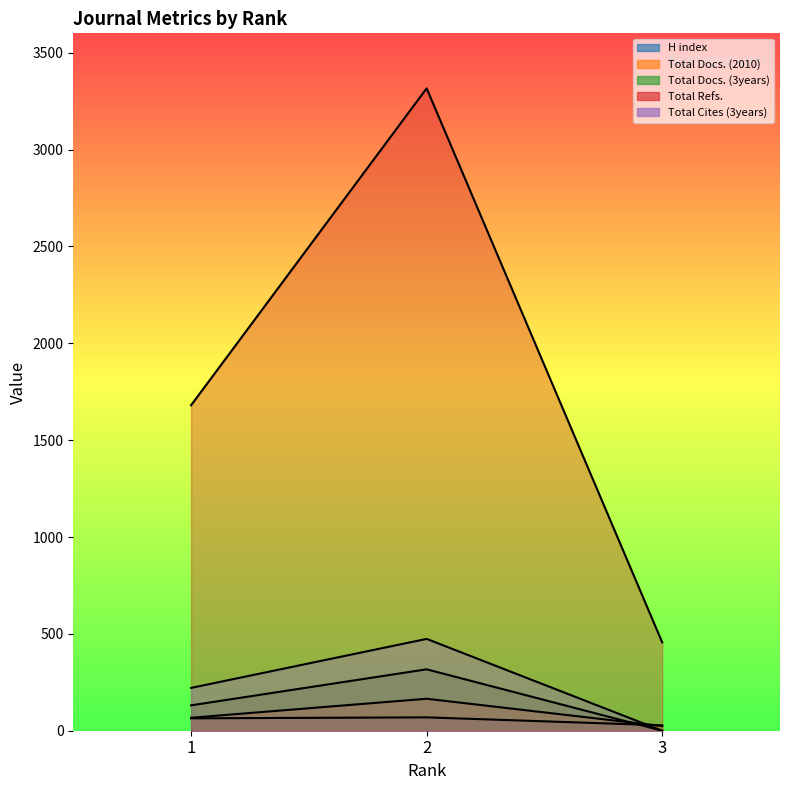

The value of Total Cites (3years) at 1 is 221. True or false?

True